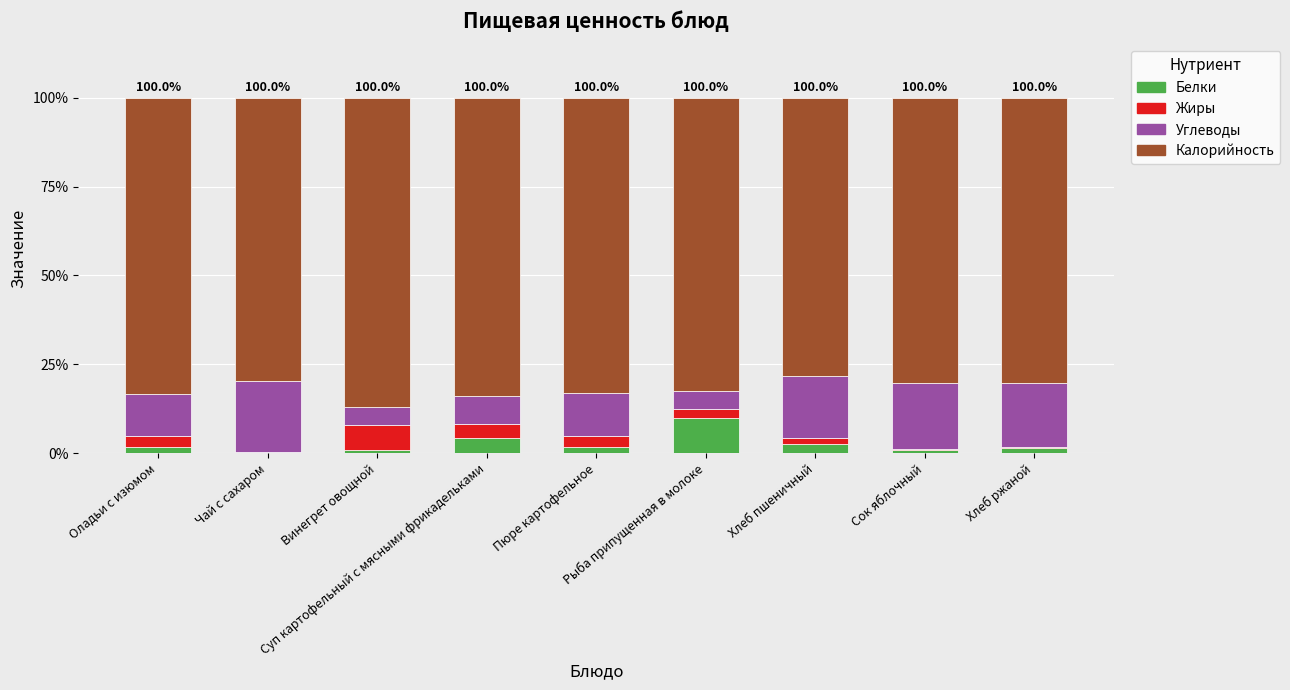

What is the highest value of the Белки series?

10.0